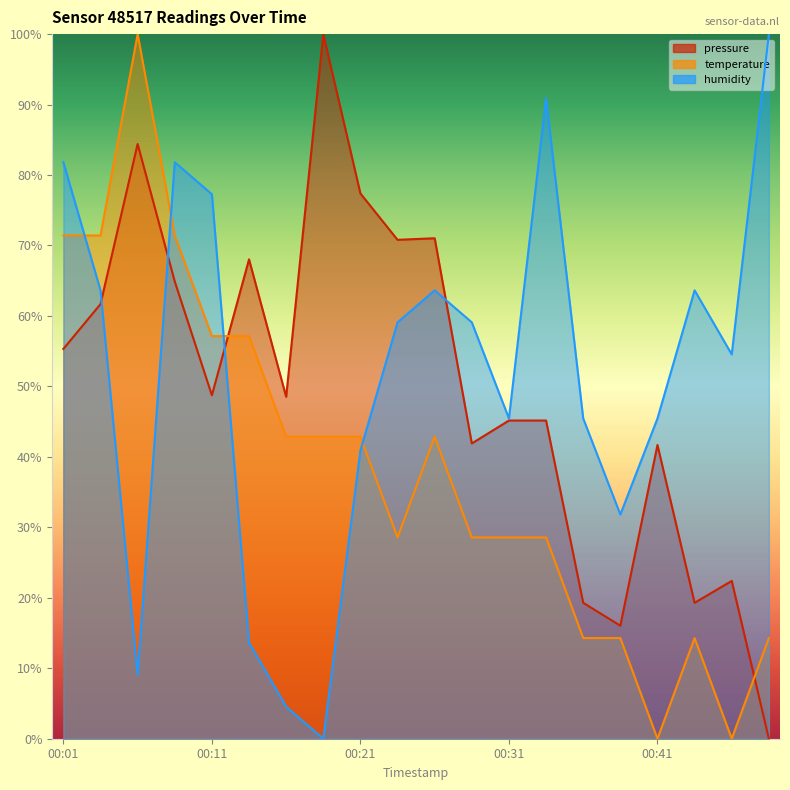

How many values in the humidity series are below 59?

10